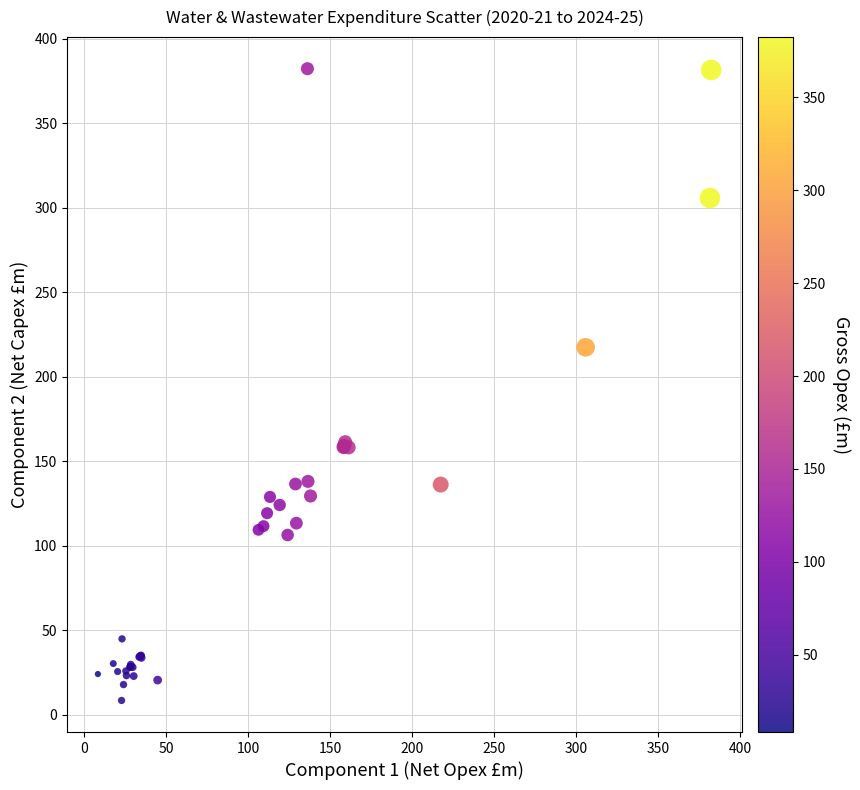

What Y value in the scatter plot is closest to 195?

217.4